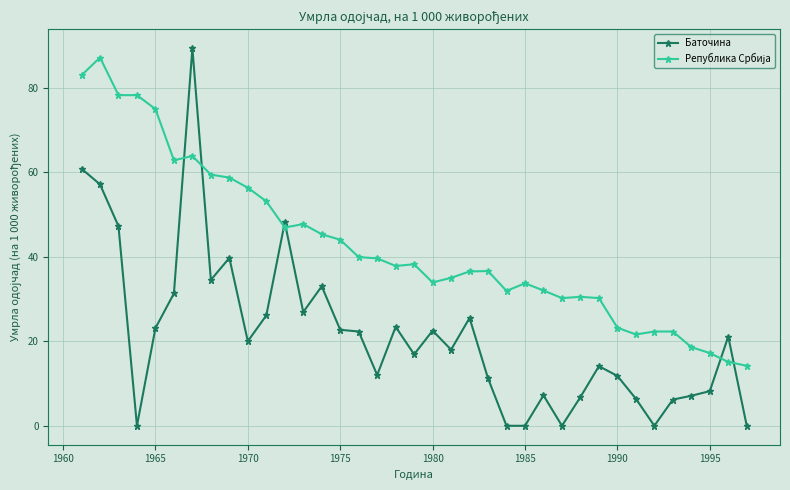

What is the difference between the second highest and second lowest values in the Баточина series?

60.8